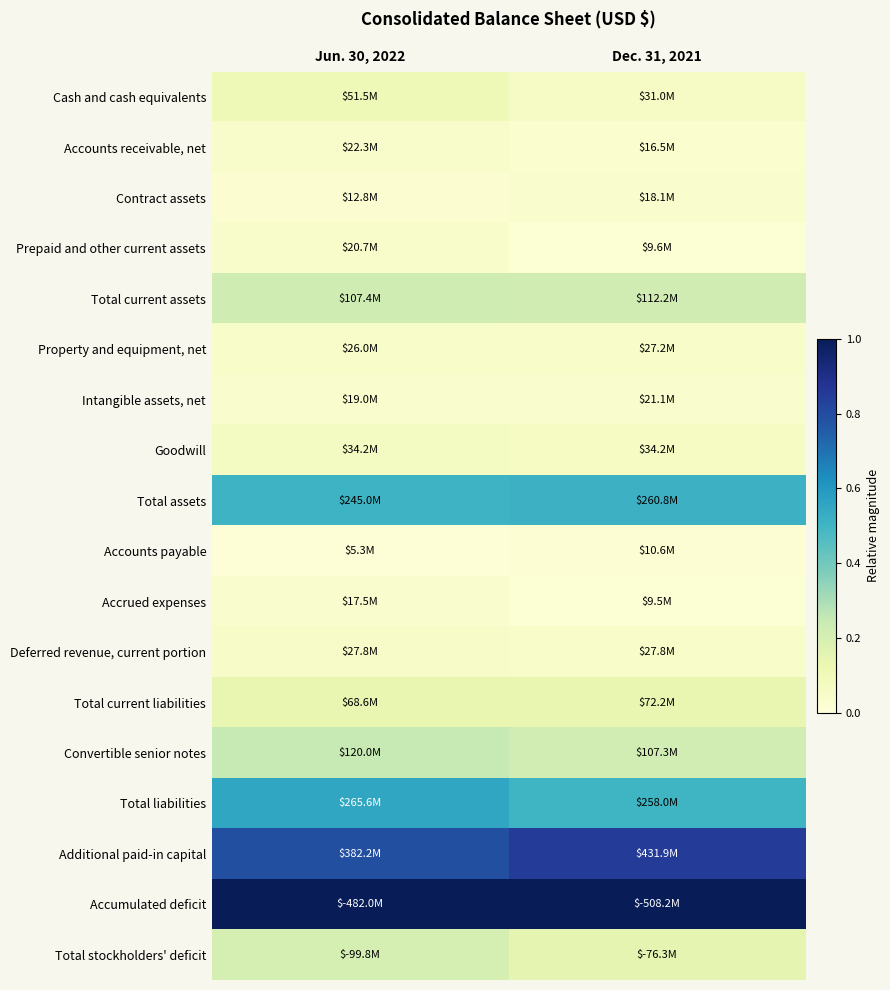

Between Jun. 30, 2022 and Dec. 31, 2021, which is larger?

Jun. 30, 2022